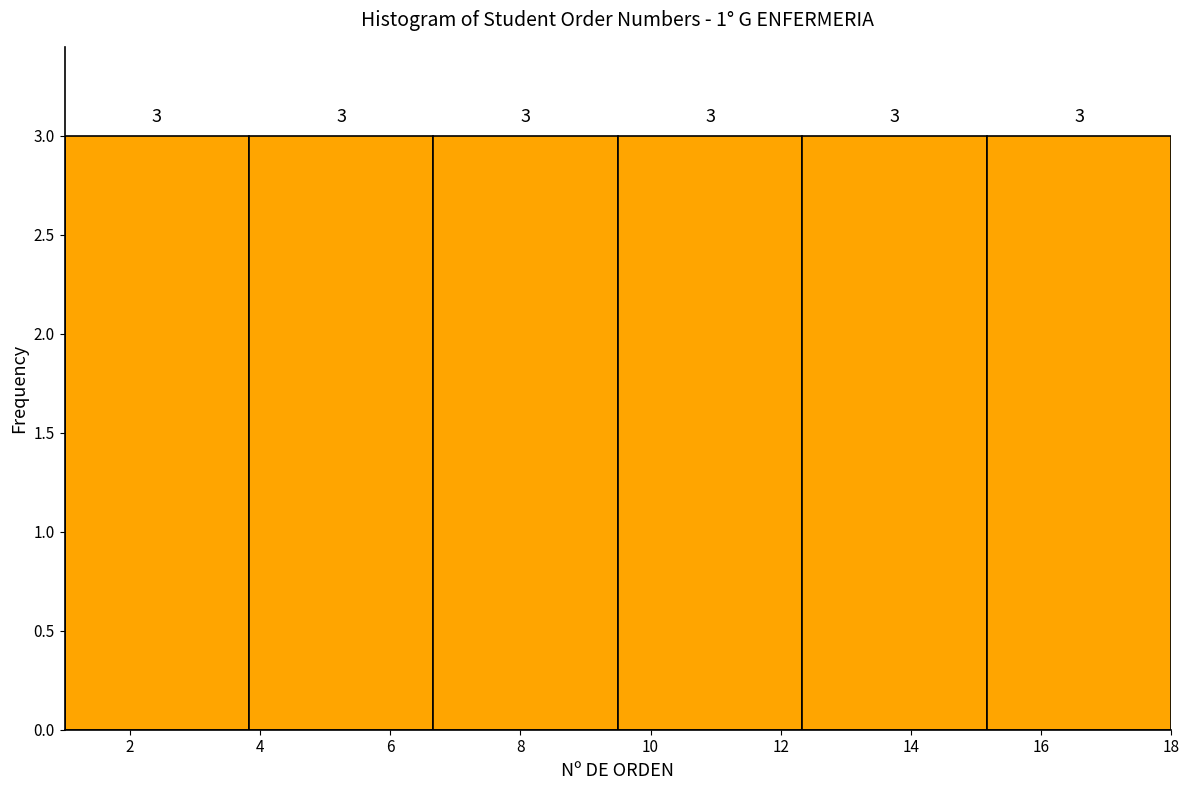

Reading left to right, list every bar in this chart as the range it spans on the x-axis followed by its height. The bar edges are not printed on the chart, so give them approximately, as read against the axis.

1.0 to 3.8: 3
3.8 to 6.6: 3
6.6 to 9.6: 3
9.6 to 12.4: 3
12.4 to 15.2: 3
15.2 to 18.0: 3